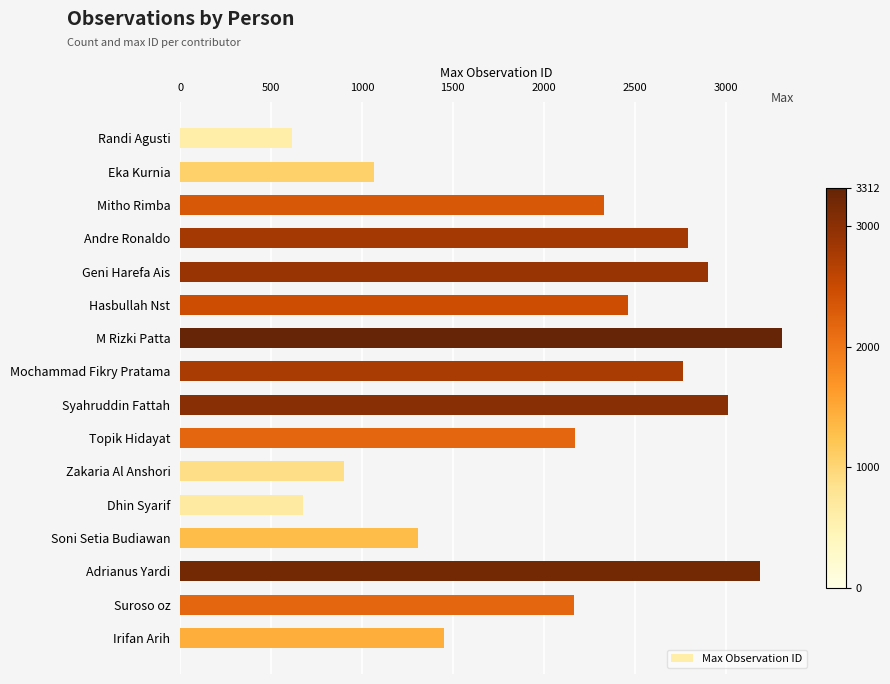

What is the sum of the values at Adrianus Yardi and Mitho Rimba?

5519